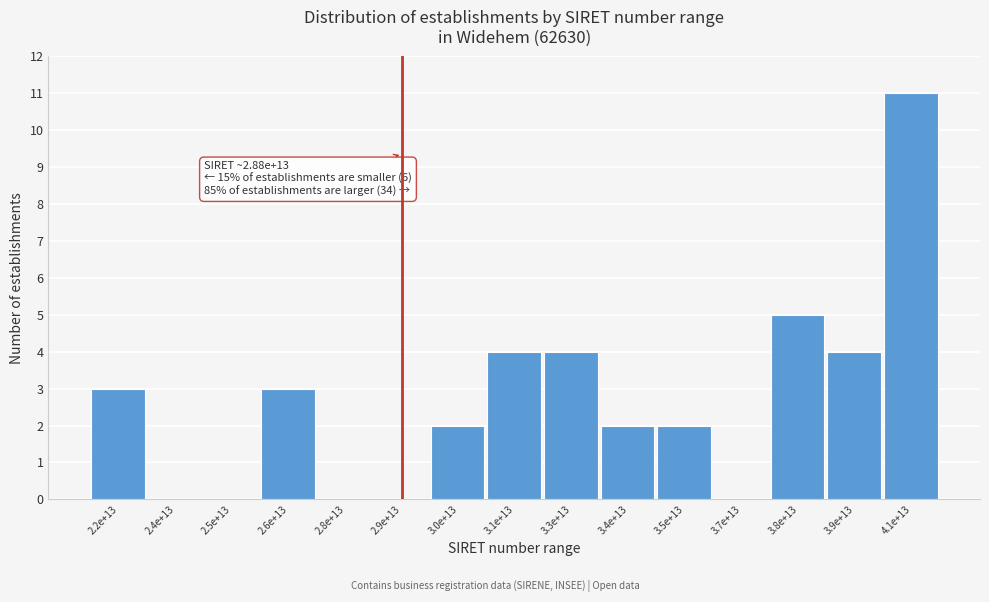

Reading right to left, list all the values displayed in this chart.

4.1e+13=11	3.9e+13=4	3.8e+13=5	3.7e+13=0	3.5e+13=2	3.4e+13=2	3.3e+13=4	3.1e+13=4	3.0e+13=2	2.9e+13=0	2.8e+13=0	2.6e+13=3	2.5e+13=0	2.4e+13=0	2.2e+13=3